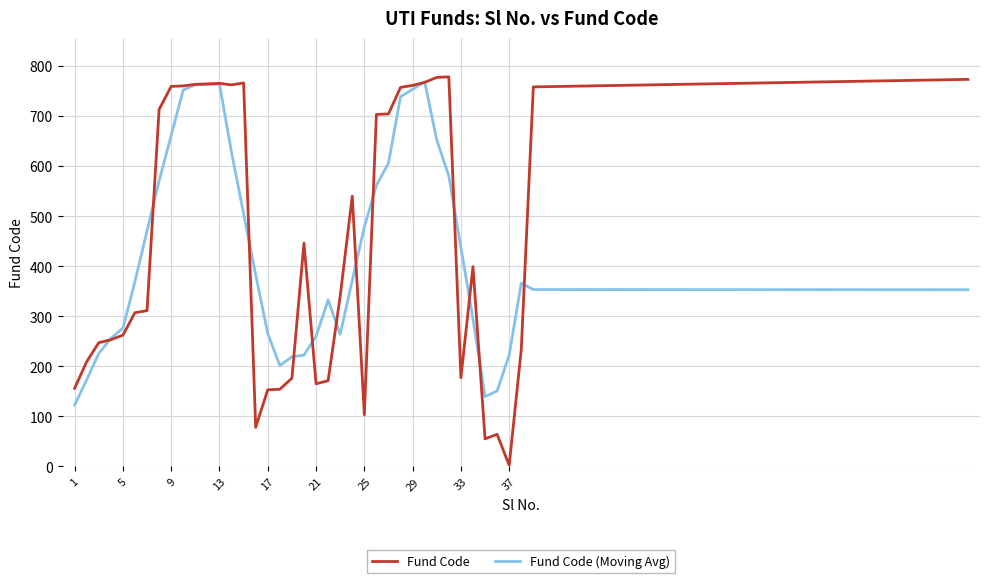

True or false: Fund Code (Moving Avg) and Fund Code cross at least once.

True